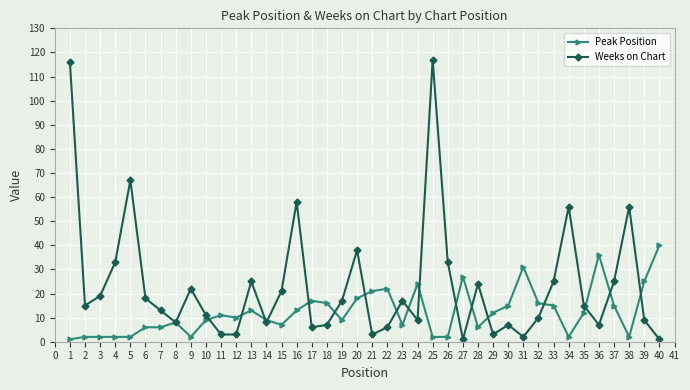

True or false: Peak Position has a value of 25 at 34.

False